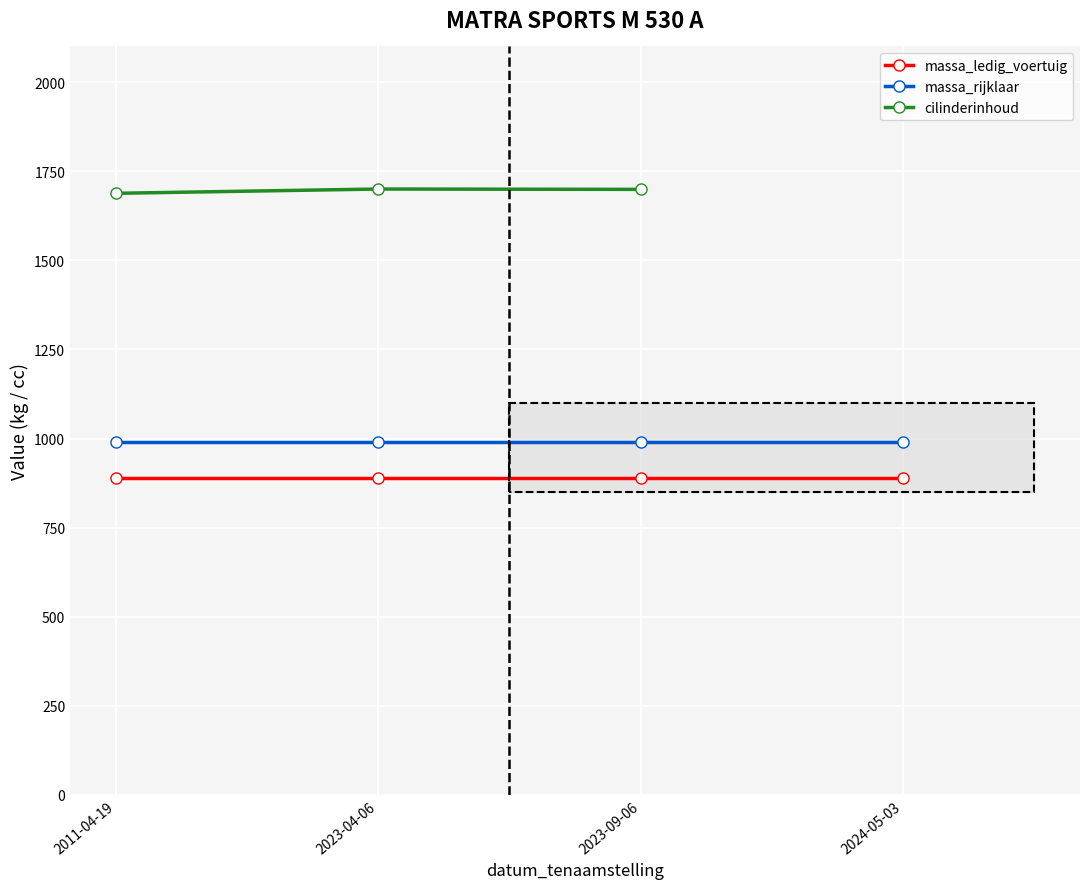

What is the total value across all series at 2011-04-19?

3568.0